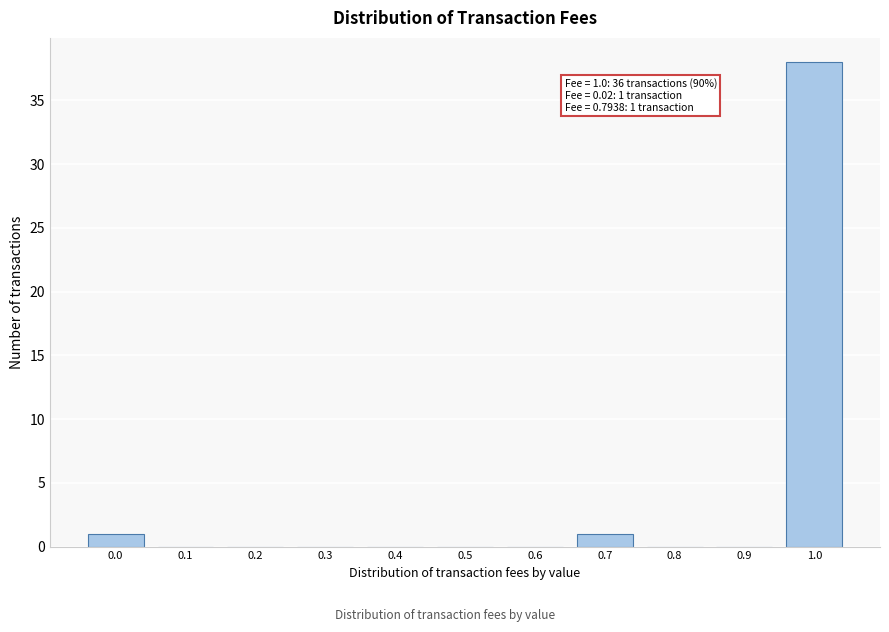

Reading right to left, list all the values displayed in this chart.

1.0=38	0.9=0	0.8=0	0.7=1	0.6=0	0.5=0	0.4=0	0.3=0	0.2=0	0.1=0	0.0=1